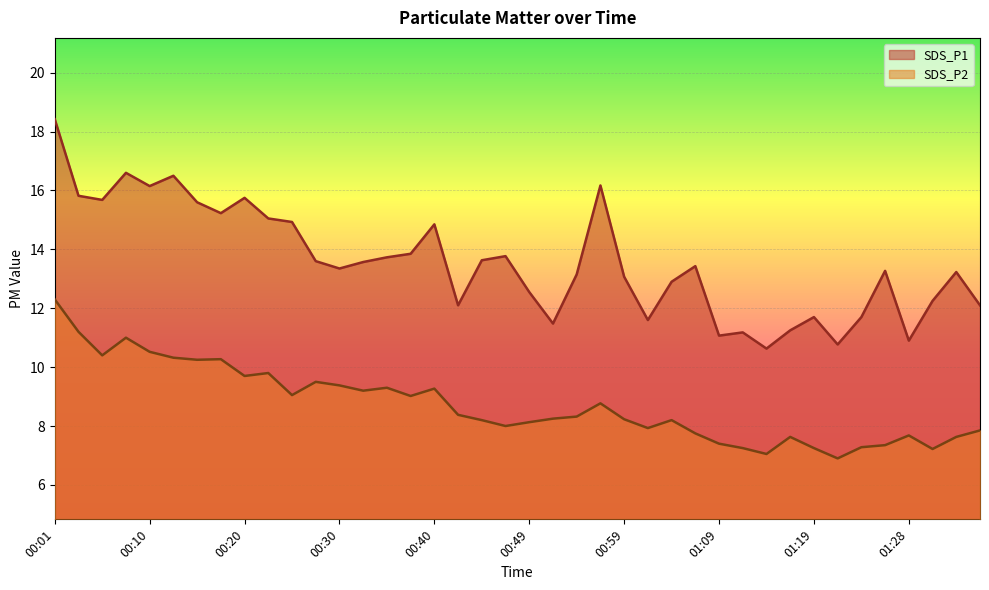

What is the value of the SDS_P2 point at the 39th from the left?

7.6